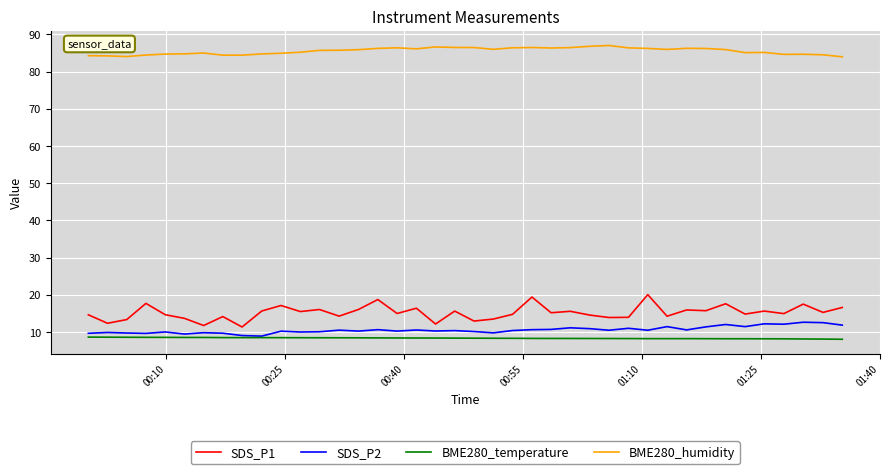

True or false: SDS_P1 and BME280_temperature intersect in this chart.

False